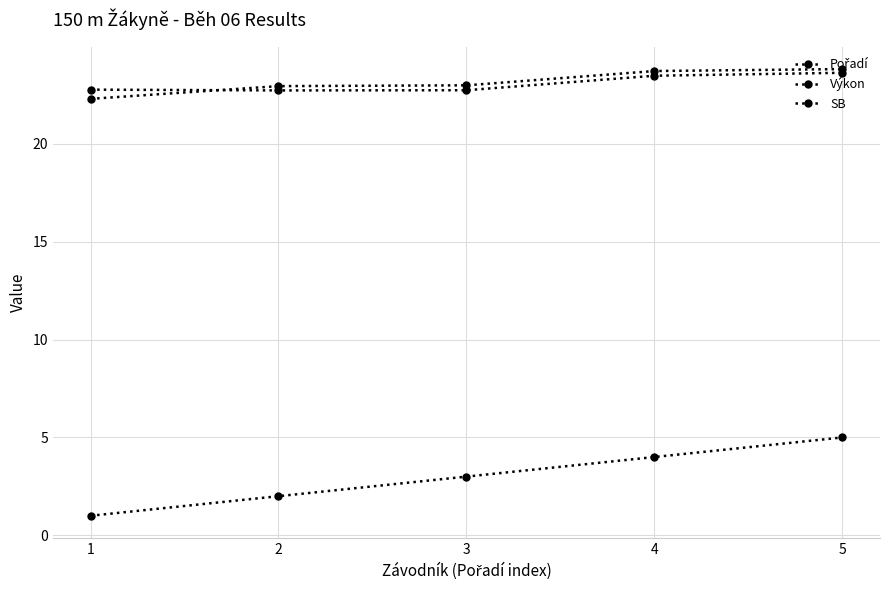

True or false: Pořadí and SB intersect in this chart.

False